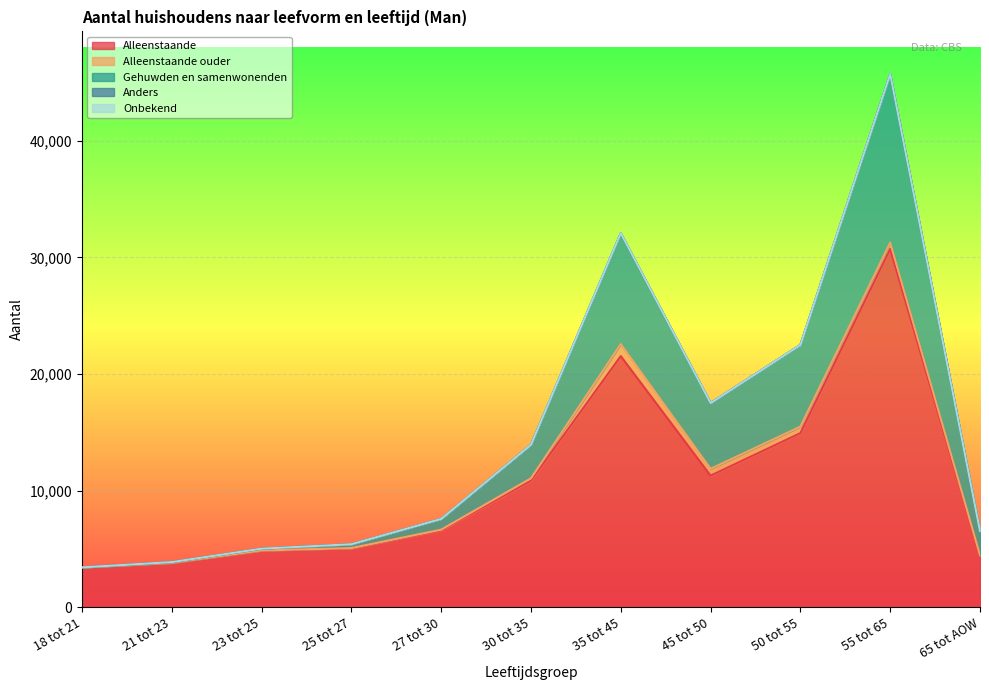

True or false: Alleenstaande ouder and Alleenstaande intersect in this chart.

False